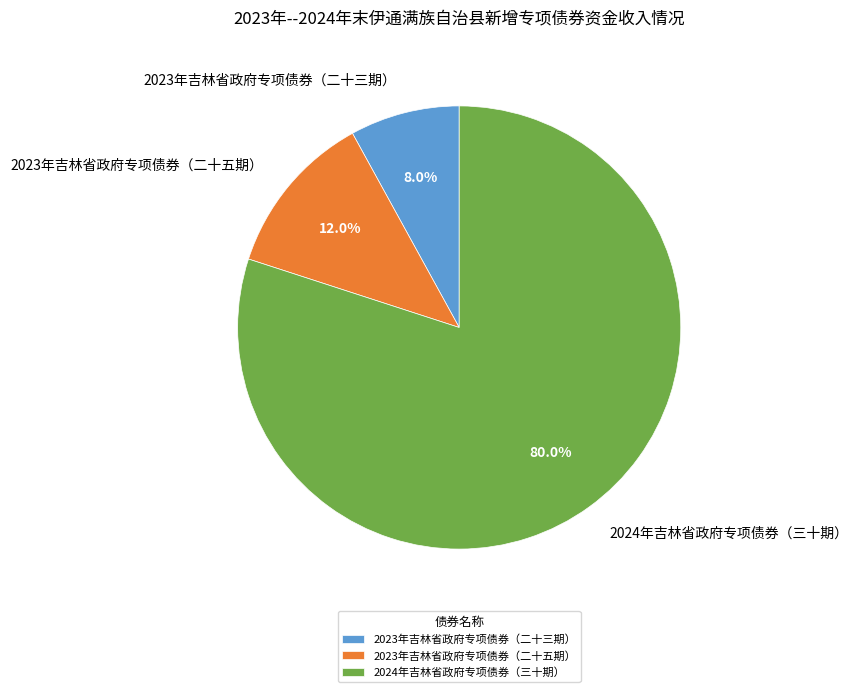

To the nearest percent, what is the difference between the 2023年吉林省政府专项债券（二十三期） and 2023年吉林省政府专项债券（二十五期） slice percentages?

4%